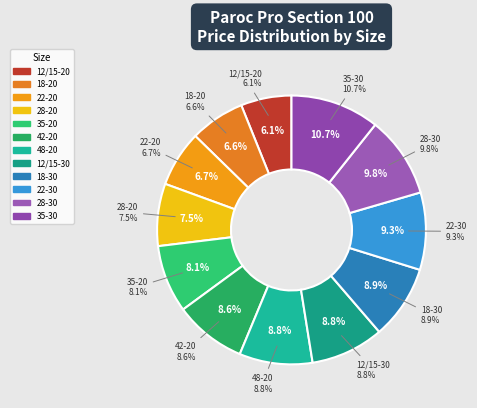

Rank the categories by value from highest to lowest.

35-30, 28-30, 22-30, 18-30, 48-20, 12/15-30, 42-20, 35-20, 28-20, 22-20, 18-20, 12/15-20